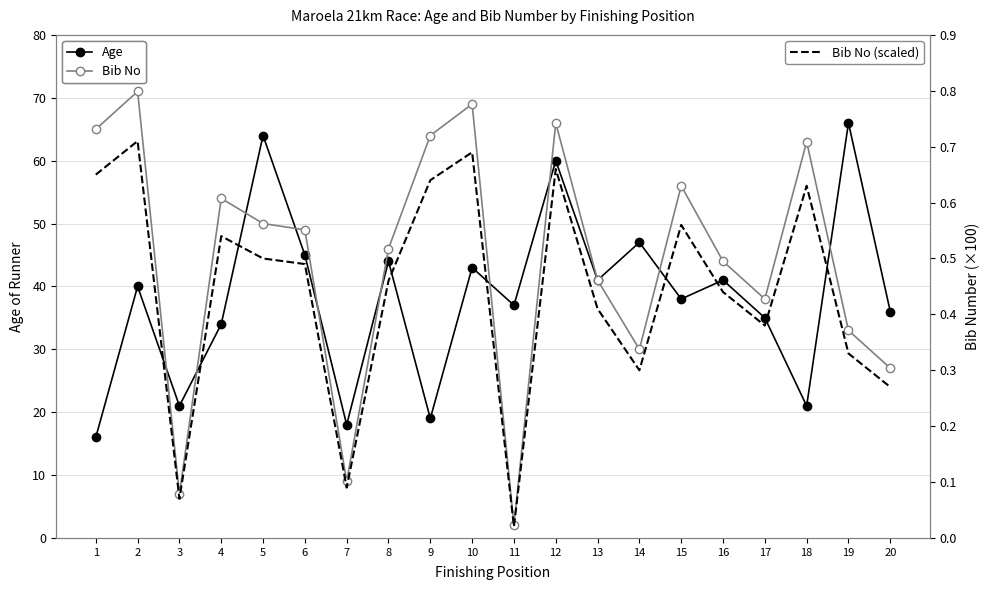

Is the value of Bib No (scaled) at 14 greater than the value of Bib No at 19?

No